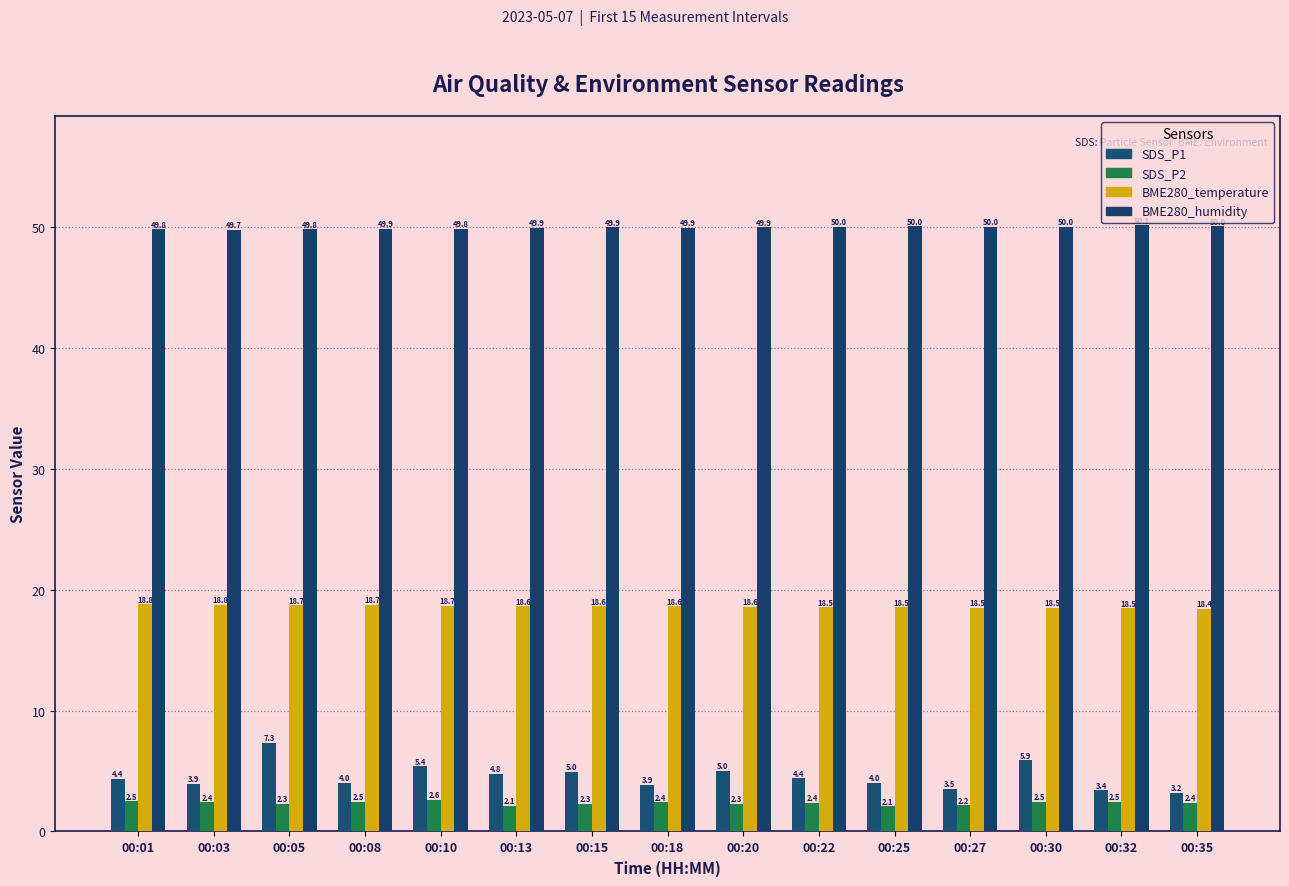

Between 00:35 and 00:32, which is larger?

00:32